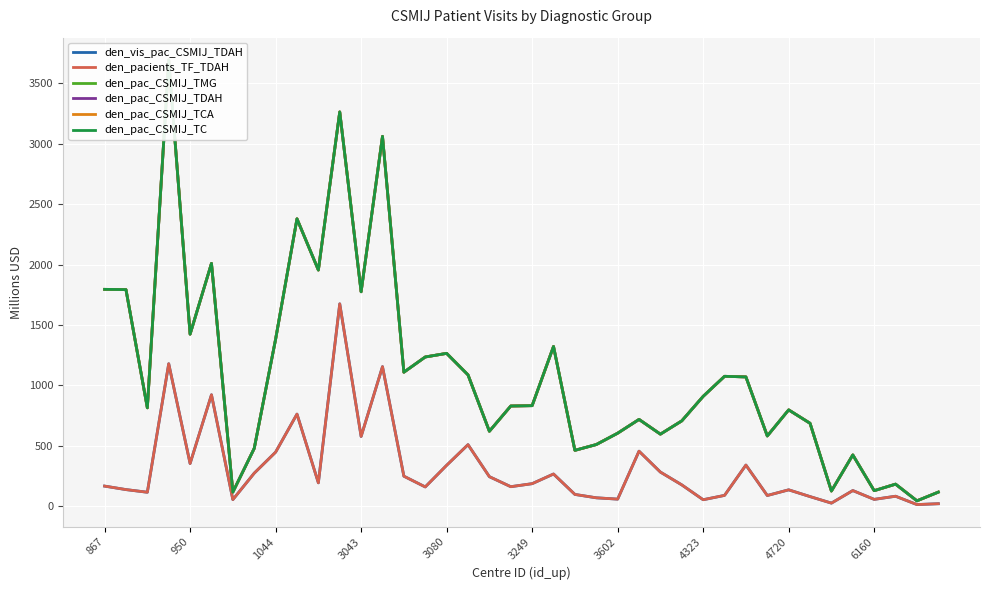

At which label does den_pac_CSMIJ_TCA reach its peak?

3043